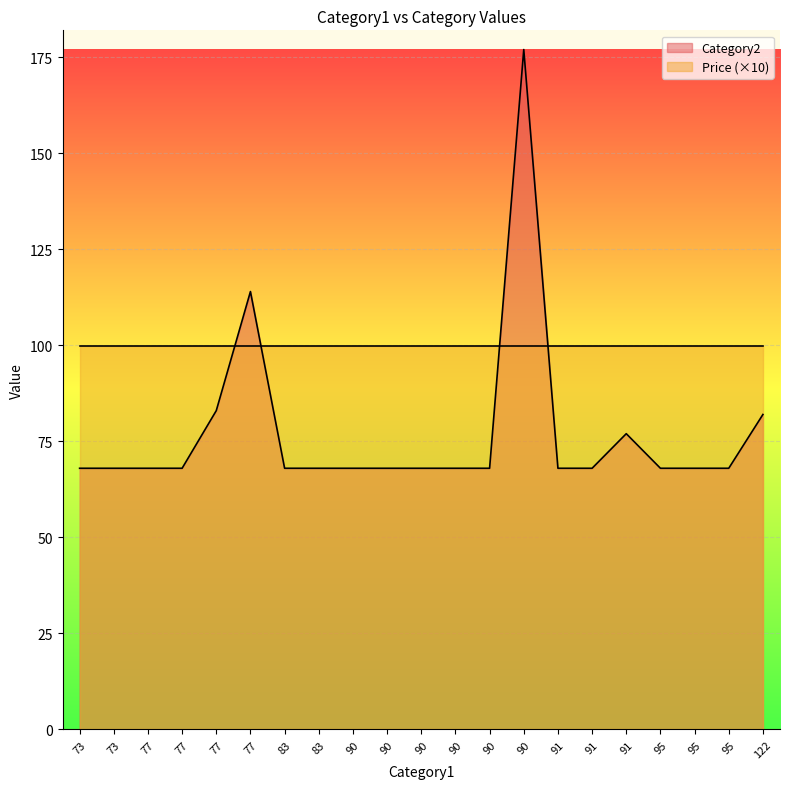

The value of Price at 95 is 2.5. True or false?

False